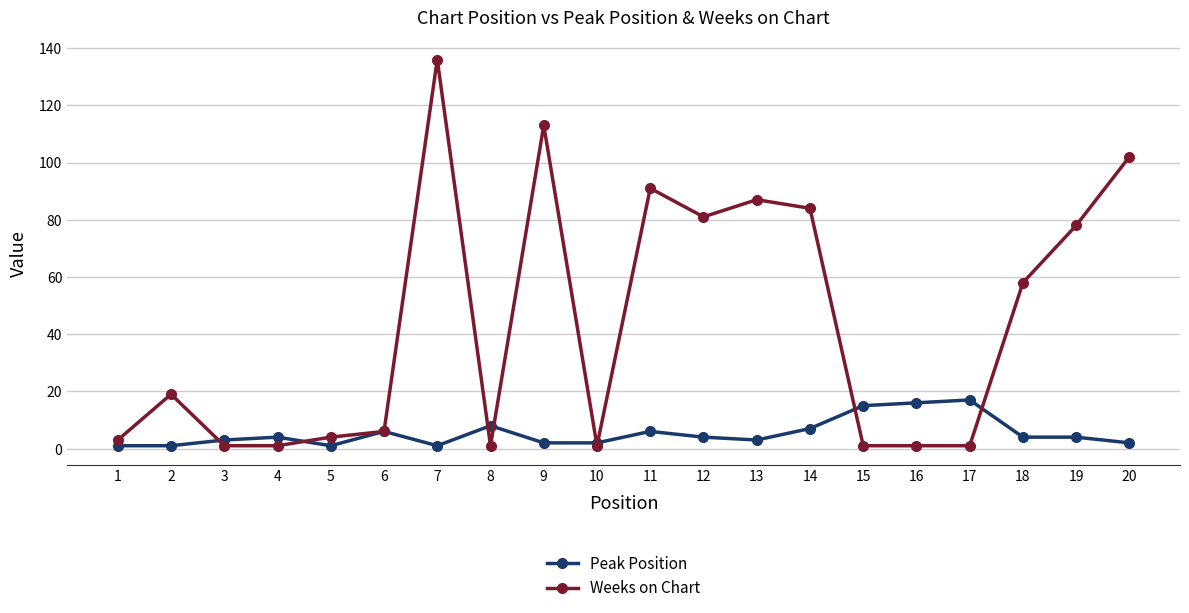

The Peak Position series shows 1 at 7. True or false?

True